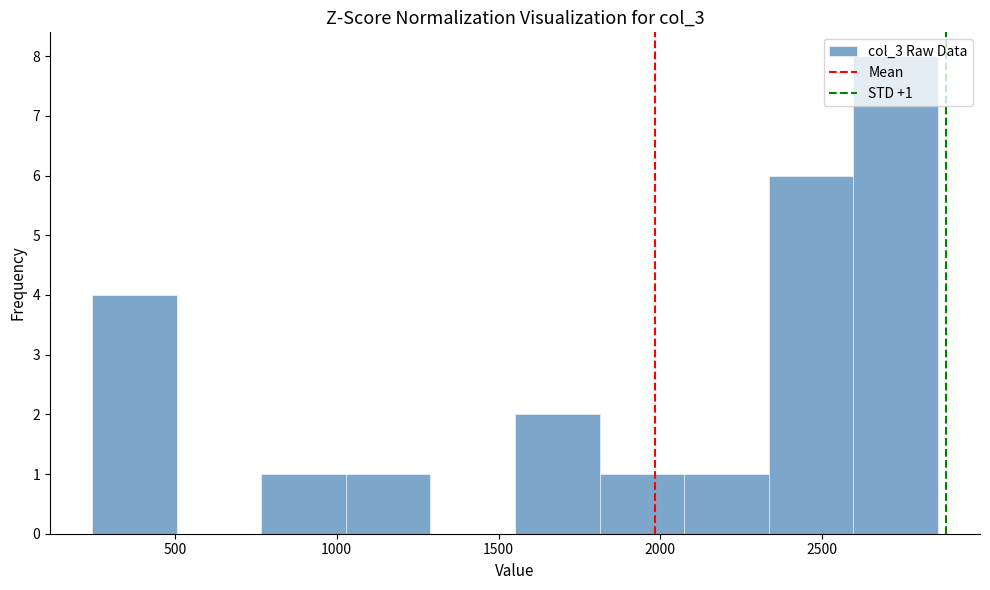

Over which range of the x-axis is the bar tallest?

2600 to 2850